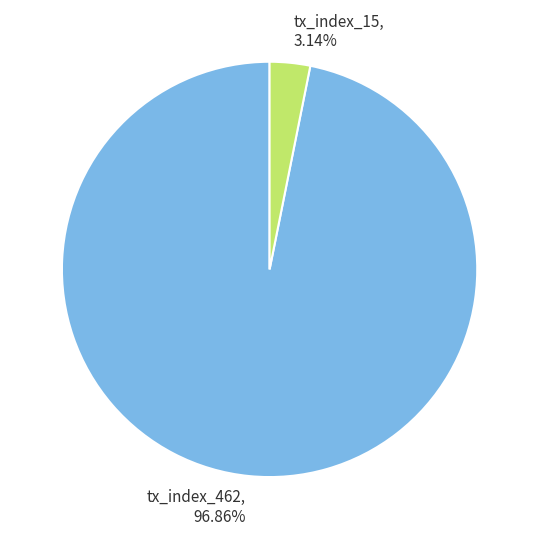

To the nearest percent, what is the difference between the tx_index_462 and tx_index_15 slice percentages?

94%